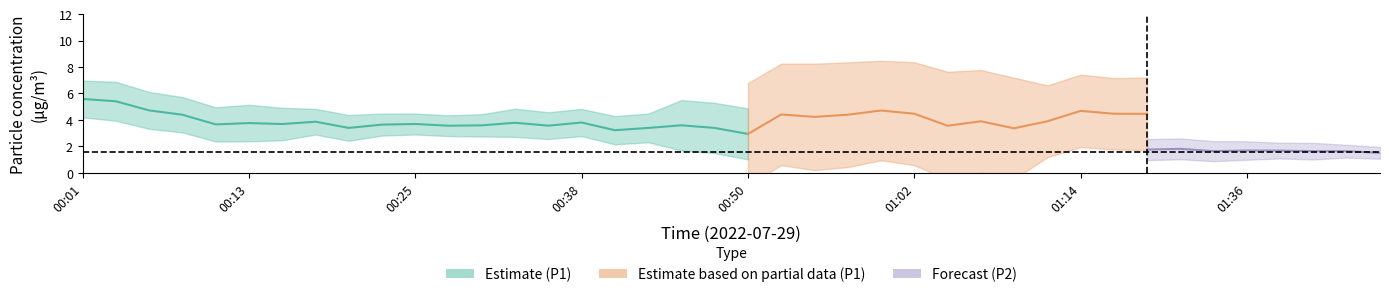

What is the sum of all P1 values?

159.2